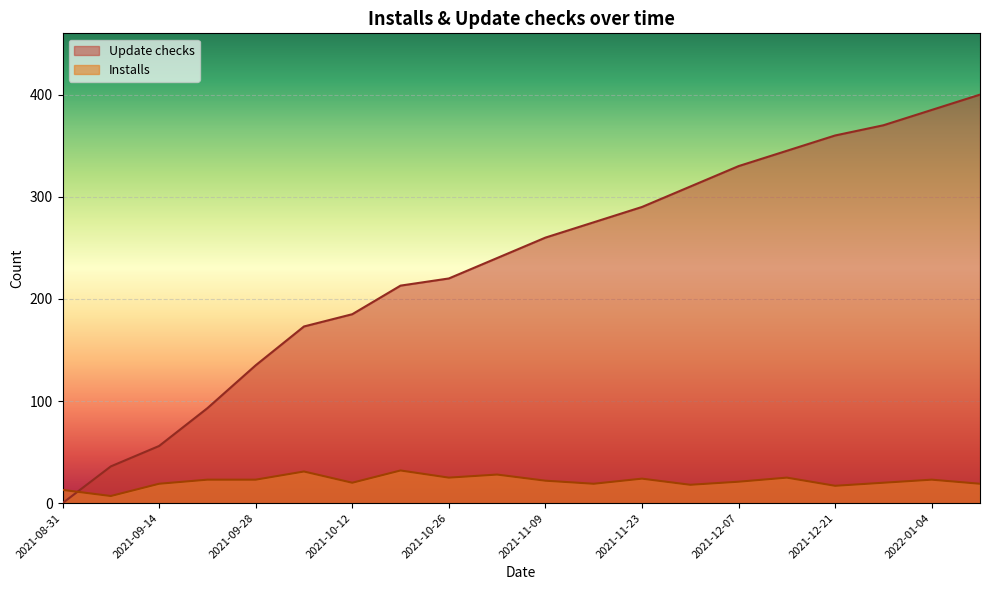

Which series has the largest total across all categories?

Update checks